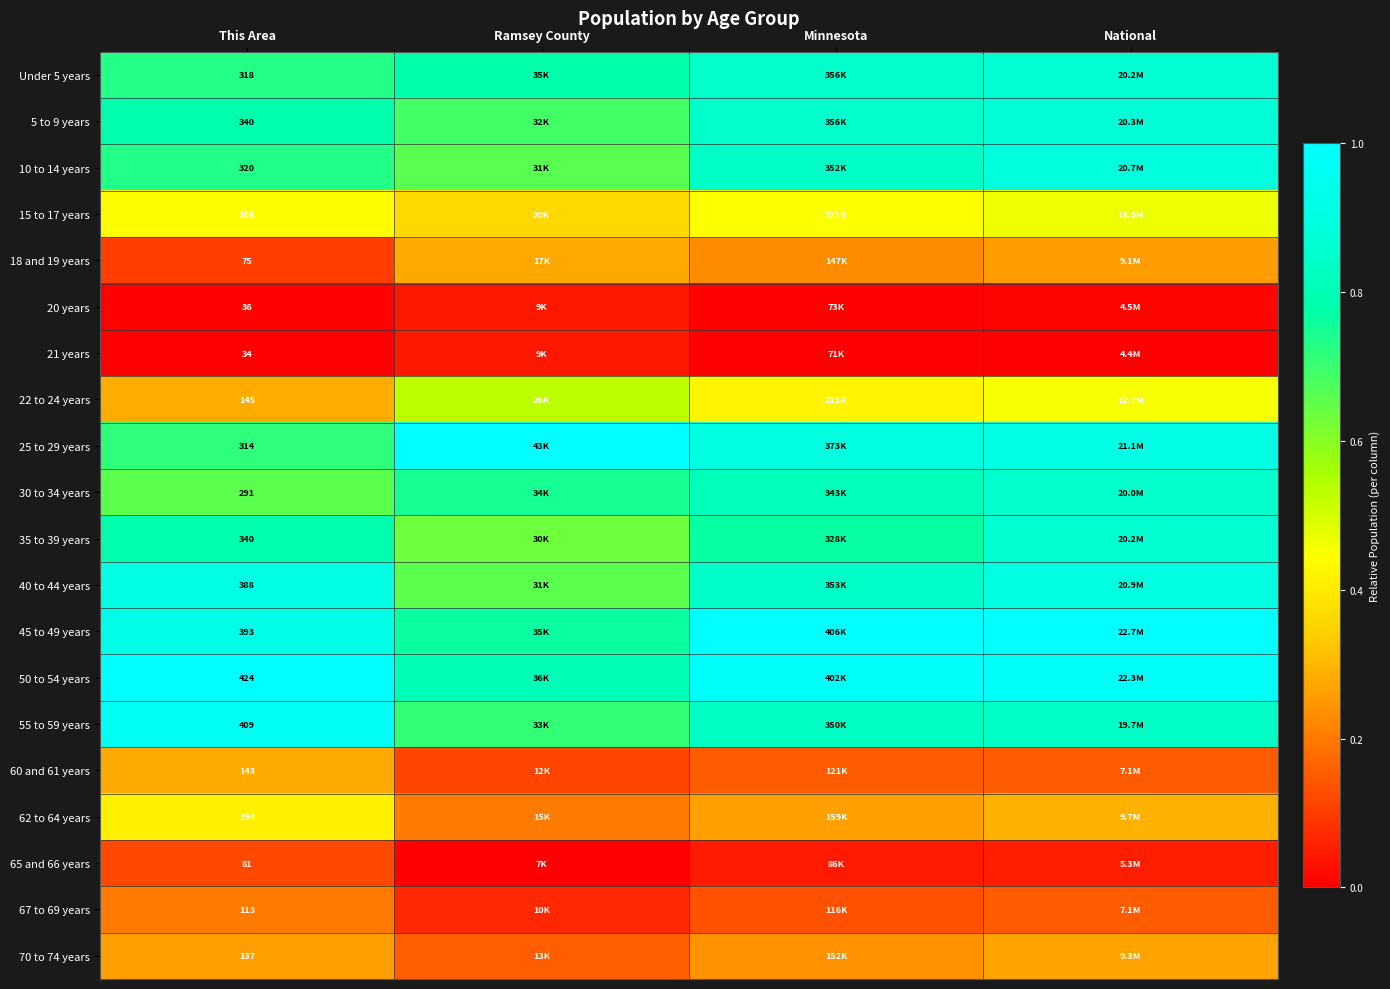

Is it true that 65 and 66 years equals 0.0 at Minnesota?

False